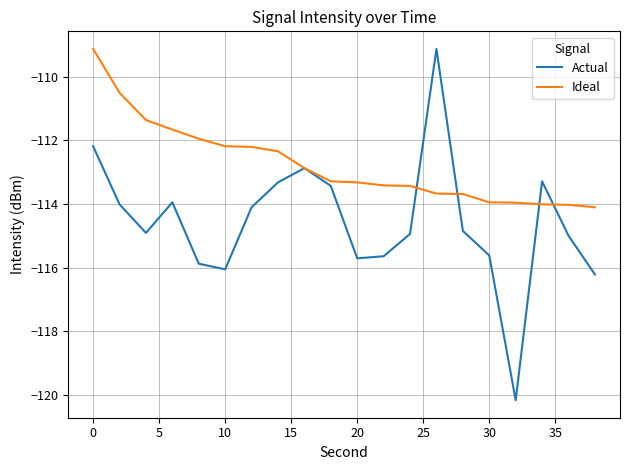

Which series has the largest total across all categories?

Ideal